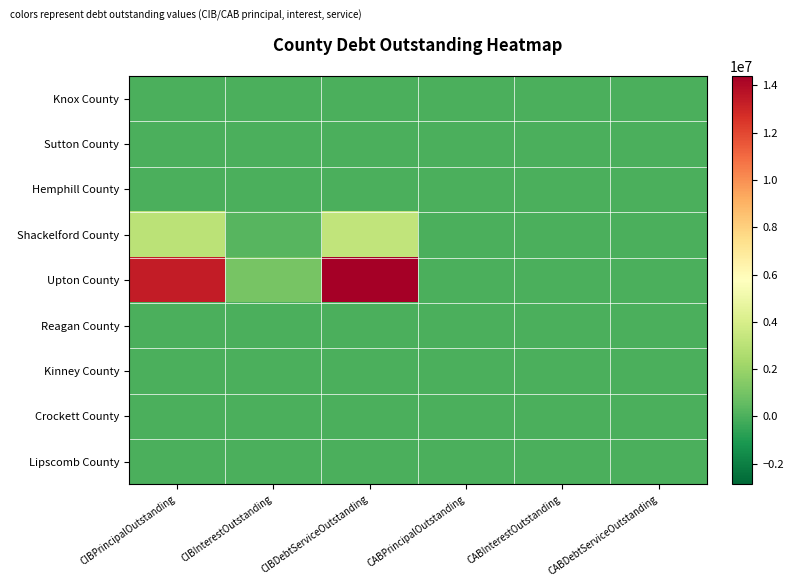

Which has a higher value, CIBPrincipalOutstanding or CIBInterestOutstanding?

CIBPrincipalOutstanding